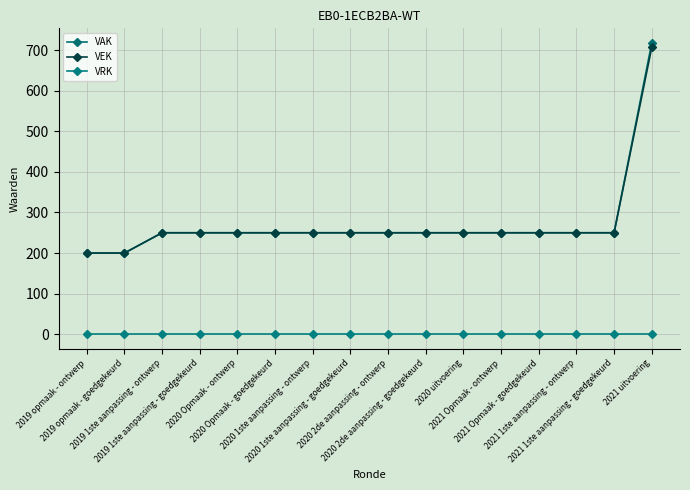

Reading left to right, list all the values displayed in this chart.

VAK: 2019 opmaak - ontwerp=200	2019 opmaak - goedgekeurd=200	2019 1ste aanpassing - ontwerp=250	2019 1ste aanpassing - goedgekeurd=250	2020 Opmaak - ontwerp=250	2020 Opmaak - goedgekeurd=250	2020 1ste aanpassing - ontwerp=250	2020 1ste aanpassing - goedgekeurd=250	2020 2de aanpassing - ontwerp=250	2020 2de aanpassing - goedgekeurd=250	2020 uitvoering=250	2021 Opmaak - ontwerp=250	2021 Opmaak - goedgekeurd=250	2021 1ste aanpassing - ontwerp=250	2021 1ste aanpassing - goedgekeurd=250	2021 uitvoering=718
VEK: 2019 opmaak - ontwerp=200	2019 opmaak - goedgekeurd=200	2019 1ste aanpassing - ontwerp=250	2019 1ste aanpassing - goedgekeurd=250	2020 Opmaak - ontwerp=250	2020 Opmaak - goedgekeurd=250	2020 1ste aanpassing - ontwerp=250	2020 1ste aanpassing - goedgekeurd=250	2020 2de aanpassing - ontwerp=250	2020 2de aanpassing - goedgekeurd=250	2020 uitvoering=250	2021 Opmaak - ontwerp=250	2021 Opmaak - goedgekeurd=250	2021 1ste aanpassing - ontwerp=250	2021 1ste aanpassing - goedgekeurd=250	2021 uitvoering=707
VRK: 2019 opmaak - ontwerp=0	2019 opmaak - goedgekeurd=0	2019 1ste aanpassing - ontwerp=0	2019 1ste aanpassing - goedgekeurd=0	2020 Opmaak - ontwerp=0	2020 Opmaak - goedgekeurd=0	2020 1ste aanpassing - ontwerp=0	2020 1ste aanpassing - goedgekeurd=0	2020 2de aanpassing - ontwerp=0	2020 2de aanpassing - goedgekeurd=0	2020 uitvoering=0	2021 Opmaak - ontwerp=0	2021 Opmaak - goedgekeurd=0	2021 1ste aanpassing - ontwerp=0	2021 1ste aanpassing - goedgekeurd=0	2021 uitvoering=0